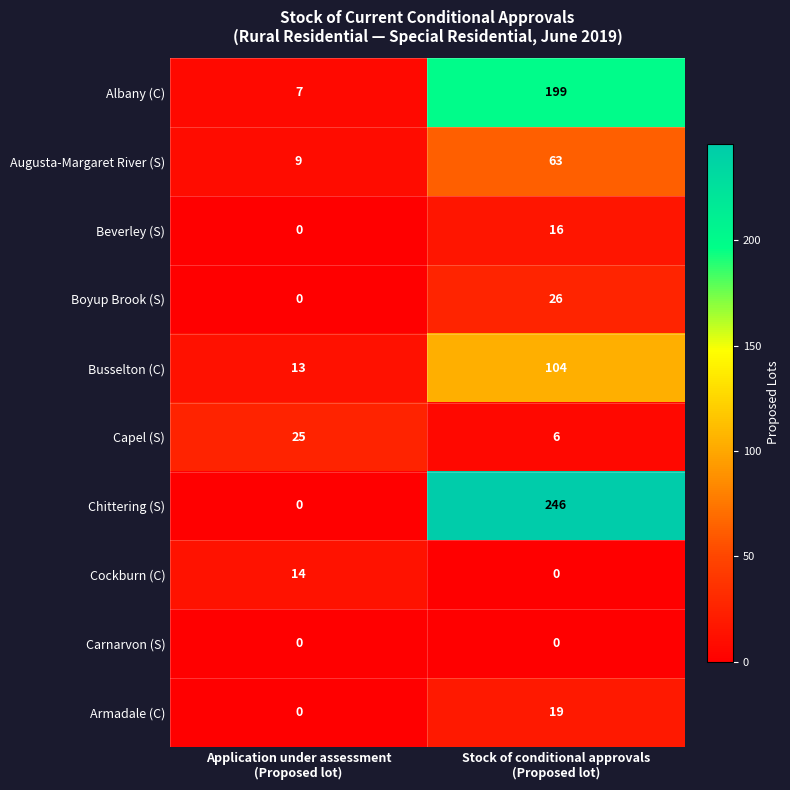

Rank the series by their maximum value, from lowest to highest.

Carnarvon (S), Cockburn (C), Beverley (S), Armadale (C), Capel (S), Boyup Brook (S), Augusta-Margaret River (S), Busselton (C), Albany (C), Chittering (S)